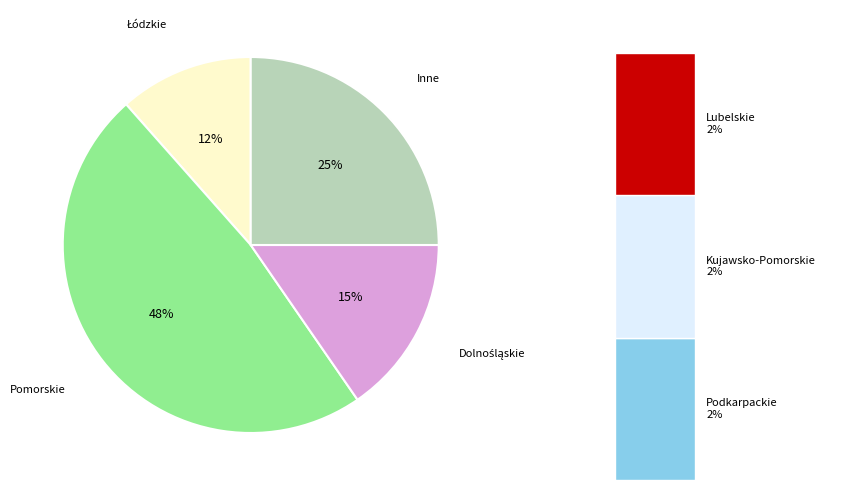

Is there any slice that represents more than half of the pie?

No